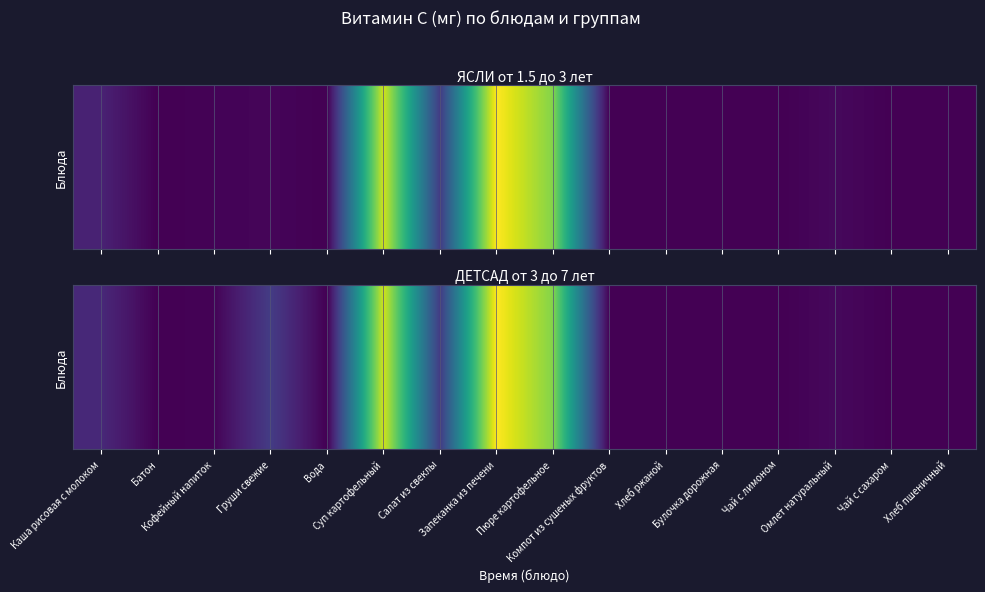

What is the change in value from Груши свежие to Вода?

-3.0